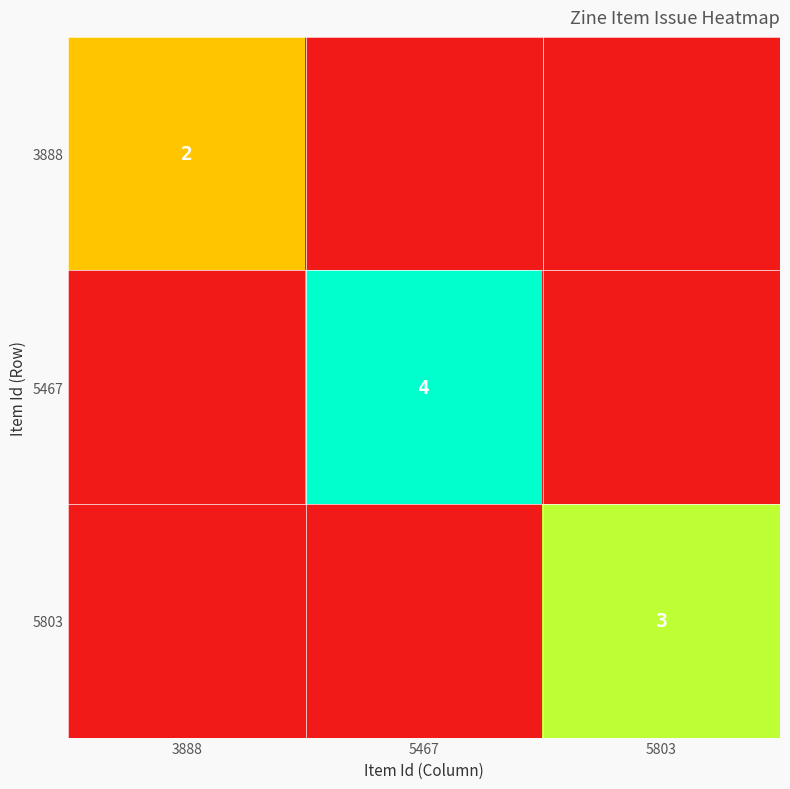

What is the sum of all 5467 values?

4